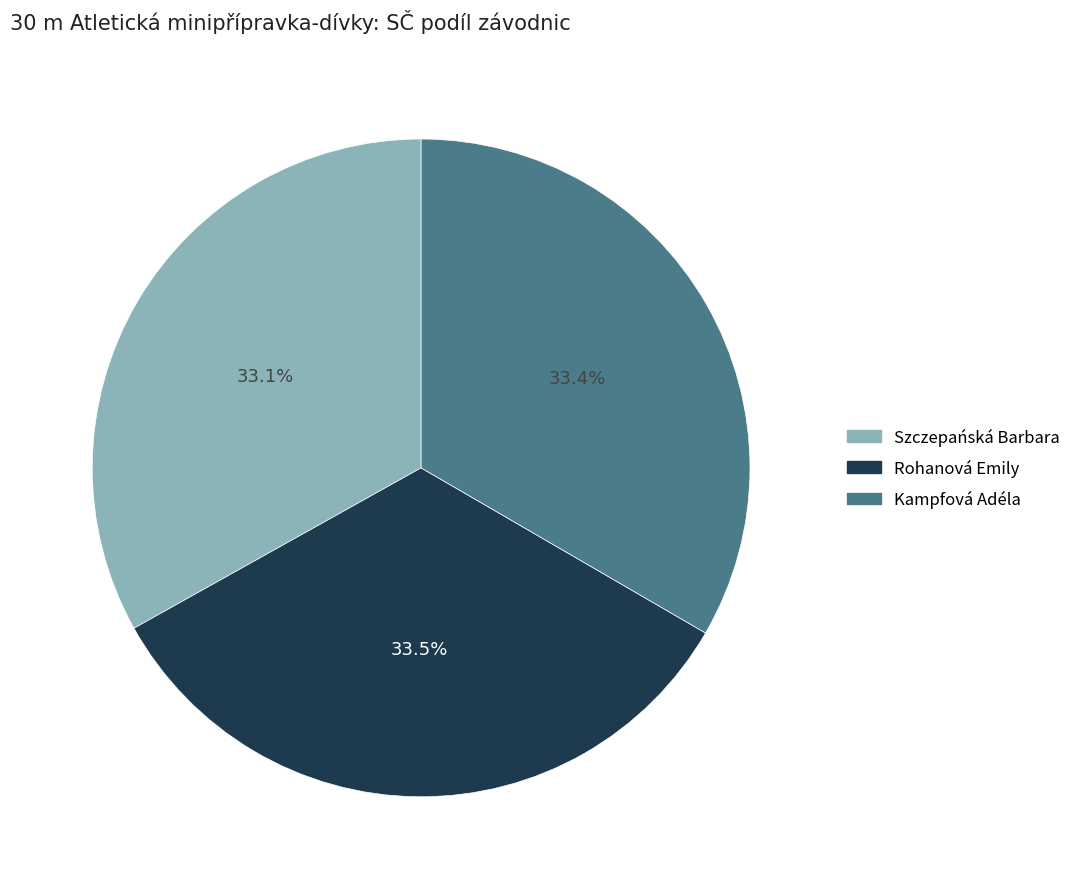

Is there any slice that represents more than half of the pie?

No